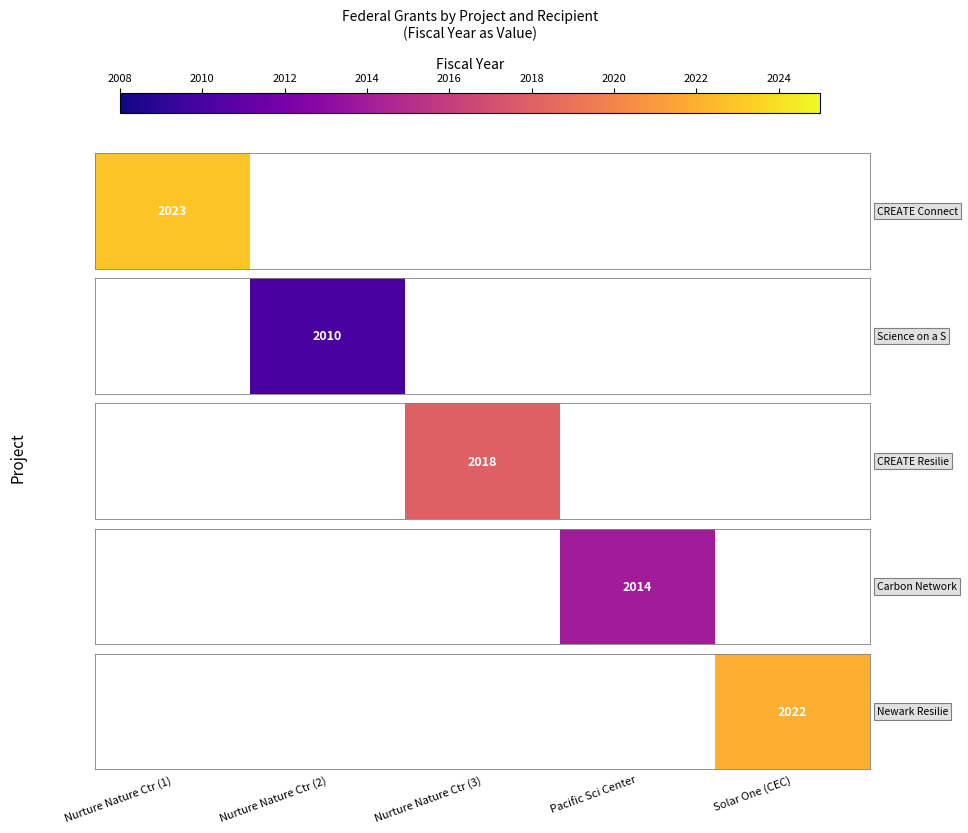

At which label is the value closest to 1011?

Nurture Nature Ctr (1)